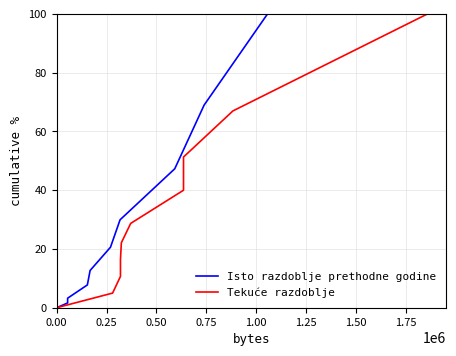

How many series are shown in this chart?

2